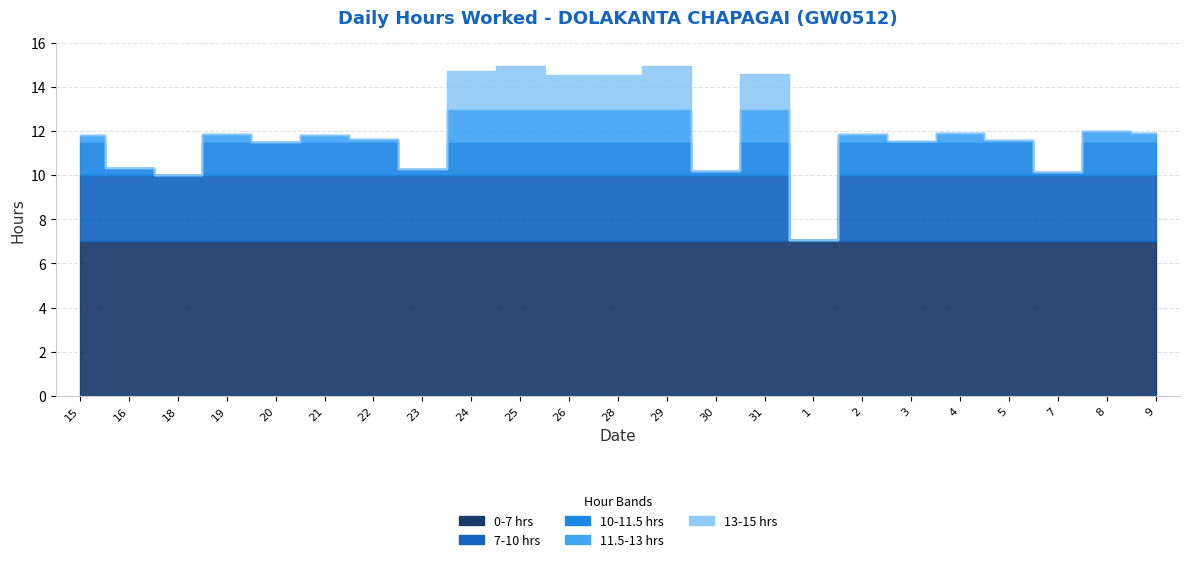

Where is the data nearest to the value 11?

20